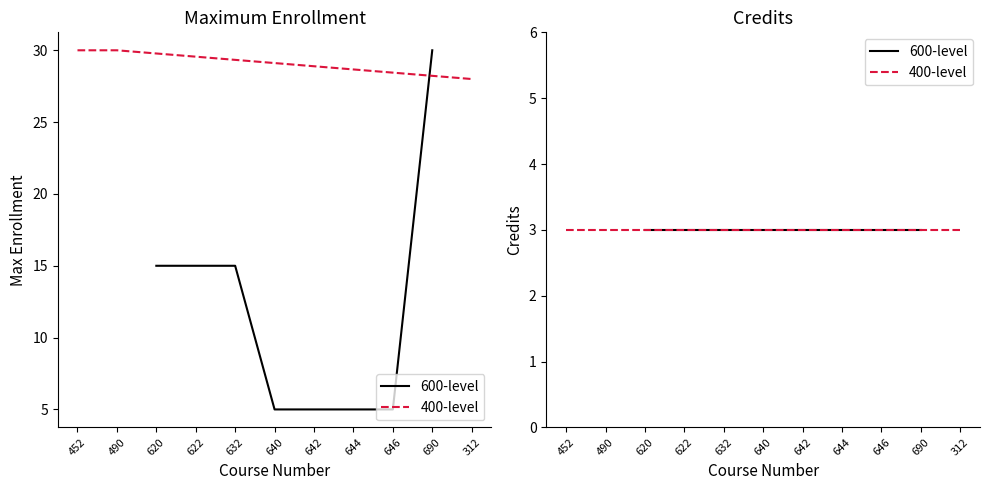

Which category has the lowest value across all series?

452